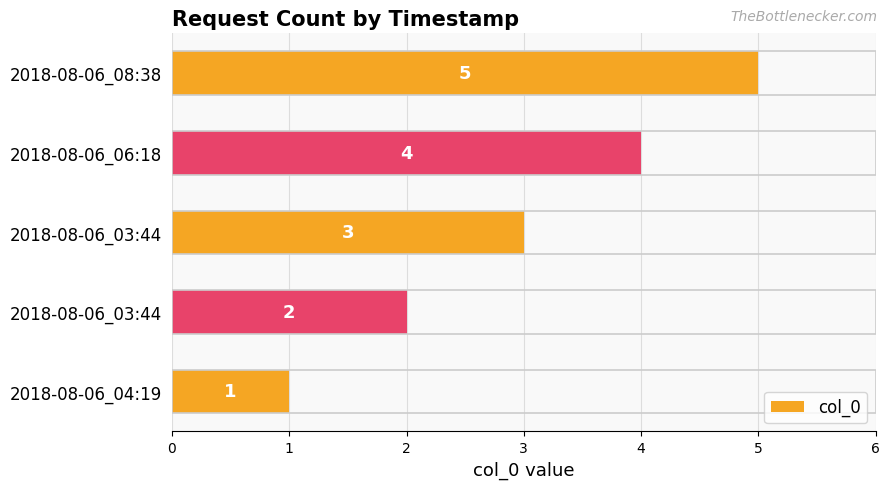

How many data points are less than 3?

2